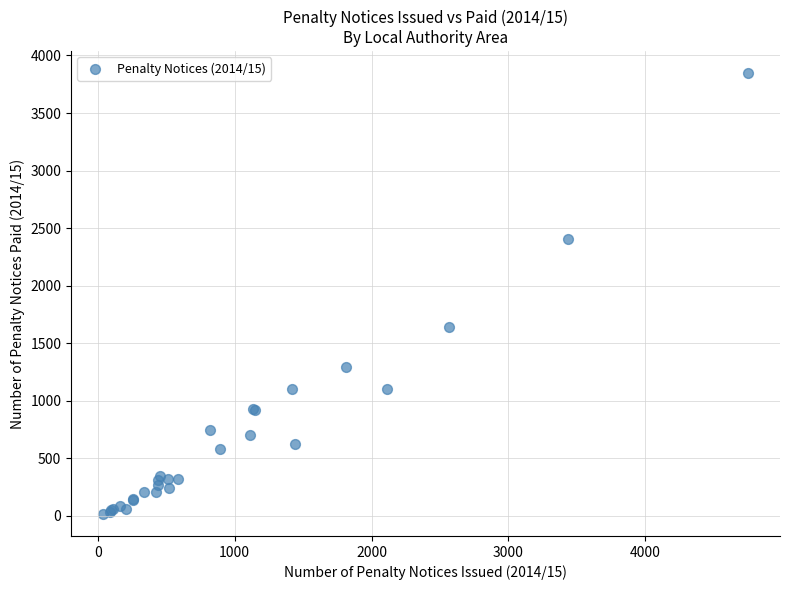

What Y value in the scatter plot is closest to 1931?

1637